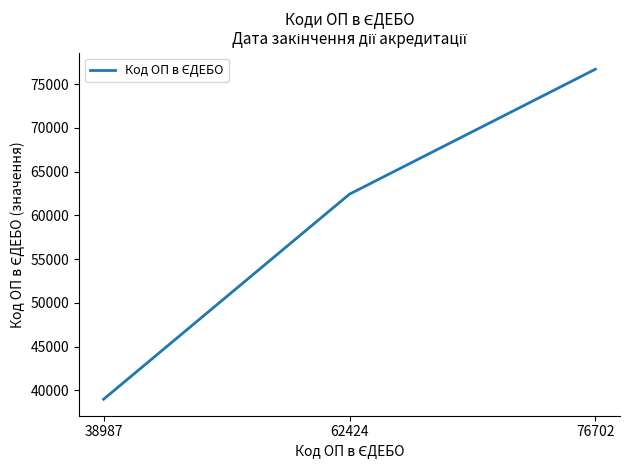

Which has a higher value, 62424 or 76702?

76702